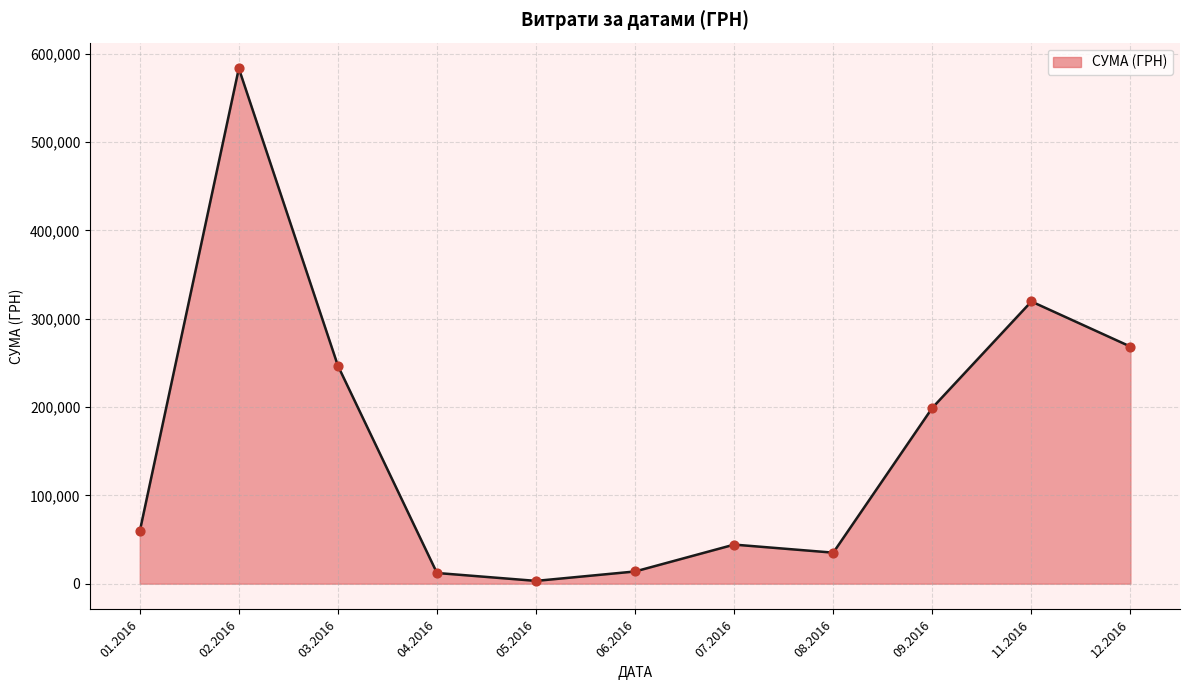

What is the change in value from 01.2016 to 12.2016?

+209245.6